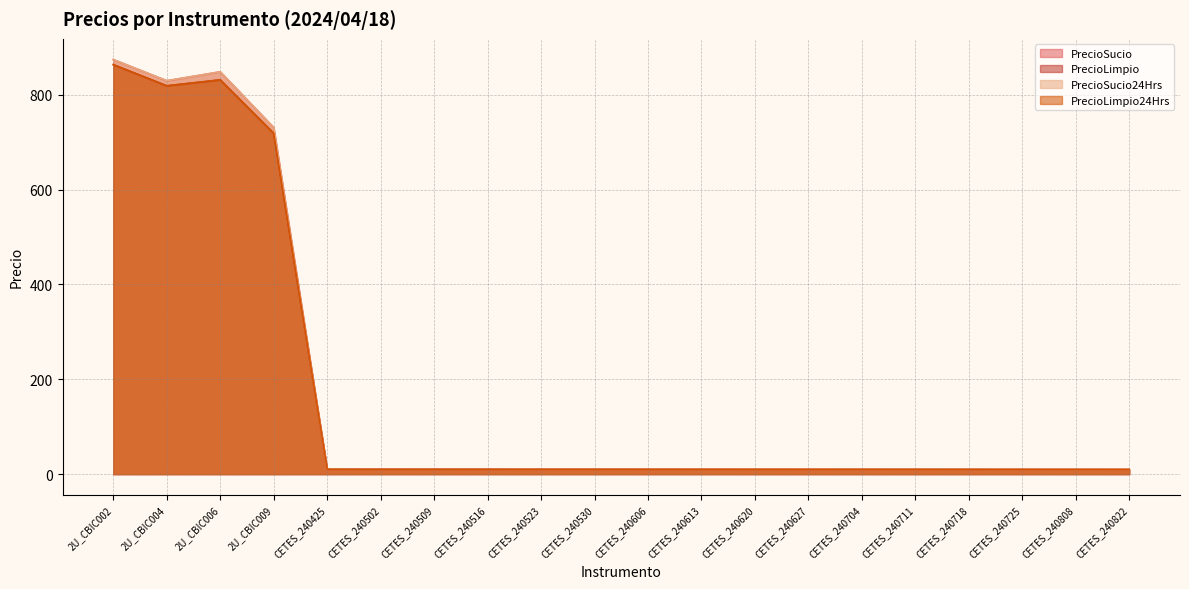

The value of PrecioSucio24Hrs at CETES_240718 is 9.7. True or false?

True